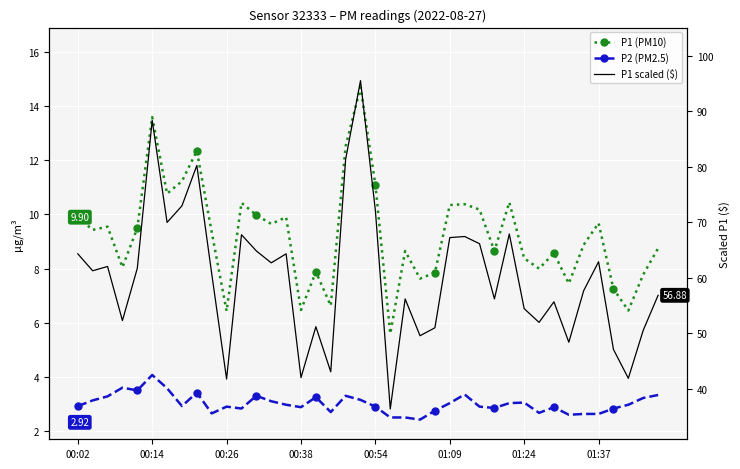

Between 16 and 31, which is larger?

31